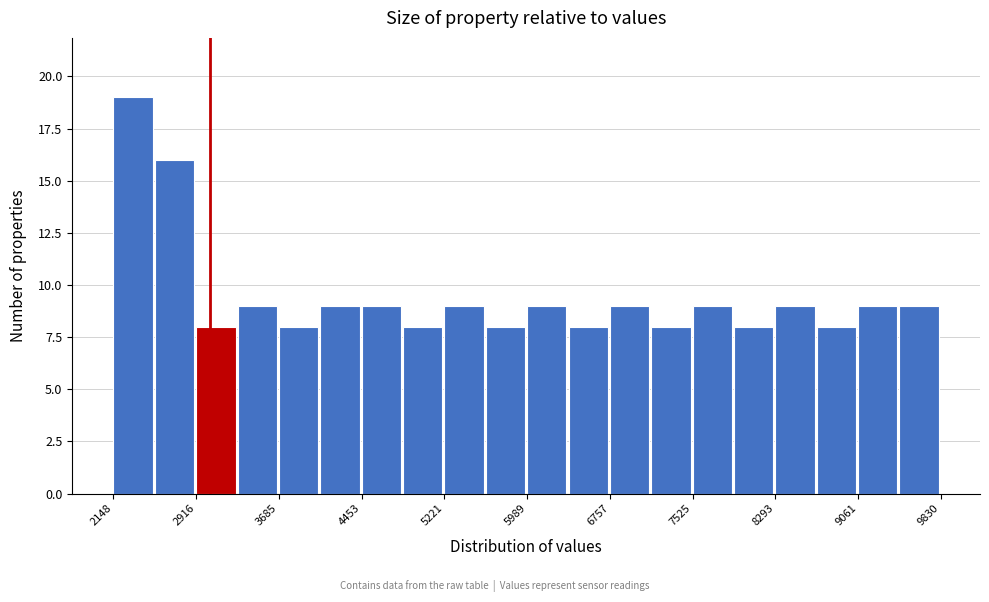

Read against the x-axis, roughly where is the centre of the tallest bar?

2300